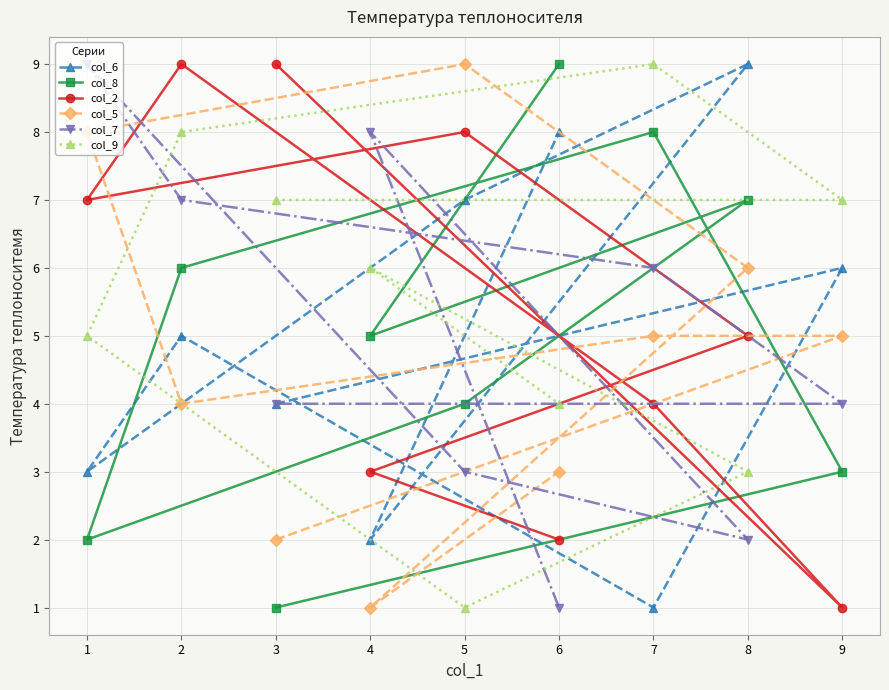

Which series has the largest range (max minus min)?

col_6